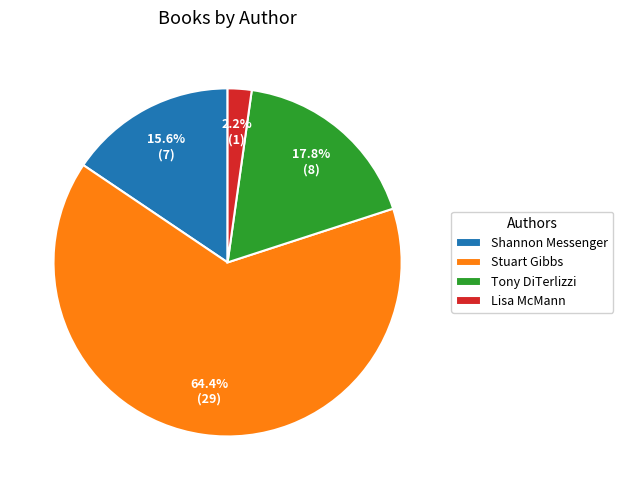

What is the ratio of the value at Stuart Gibbs to the value at Shannon Messenger?

4.1